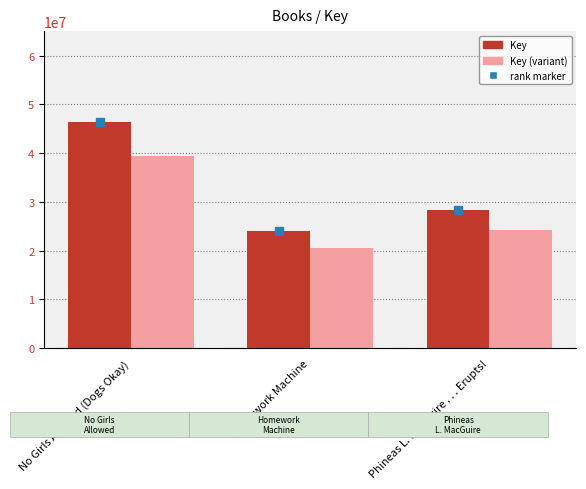

At how many categories does at least one series exceed 36128467?

1